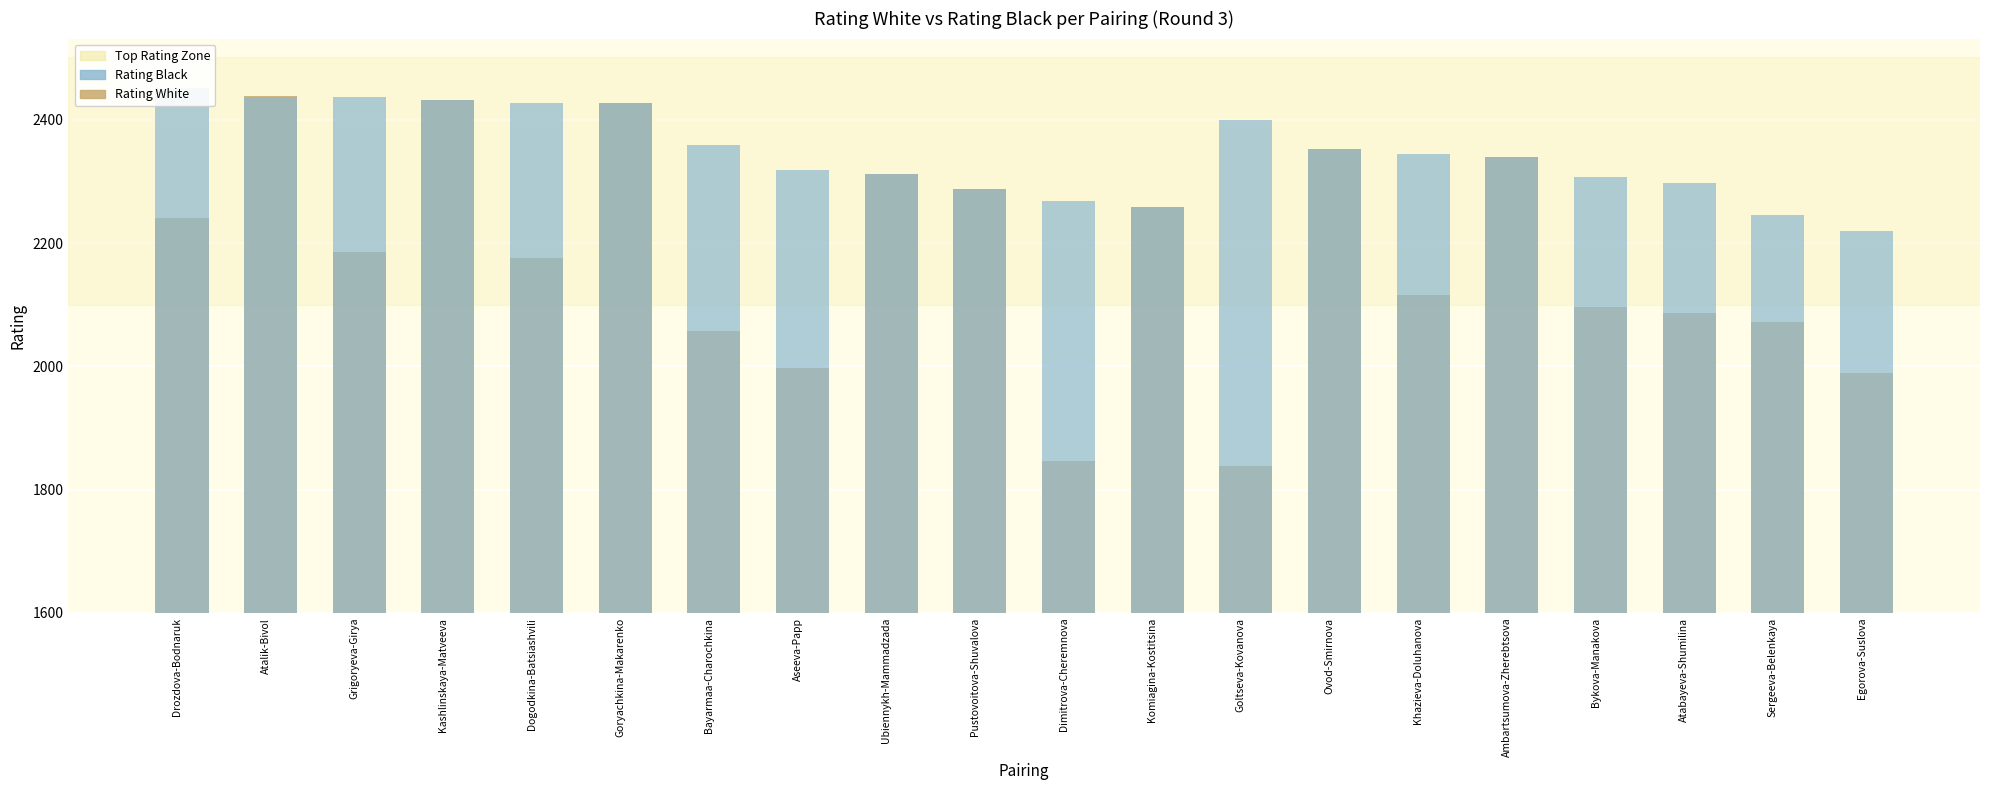

Is the value of Rating White at Sergeeva-Belenkaya greater than the value of Rating Black at Atalik-Bivol?

No